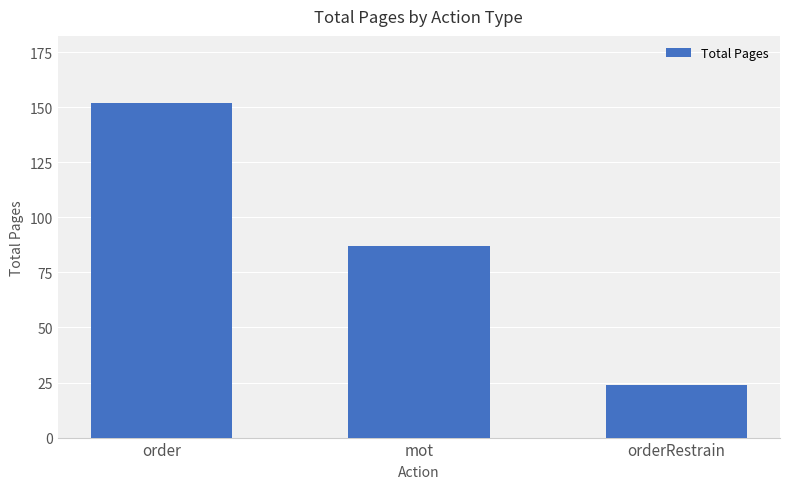

The value at order is 39. True or false?

False